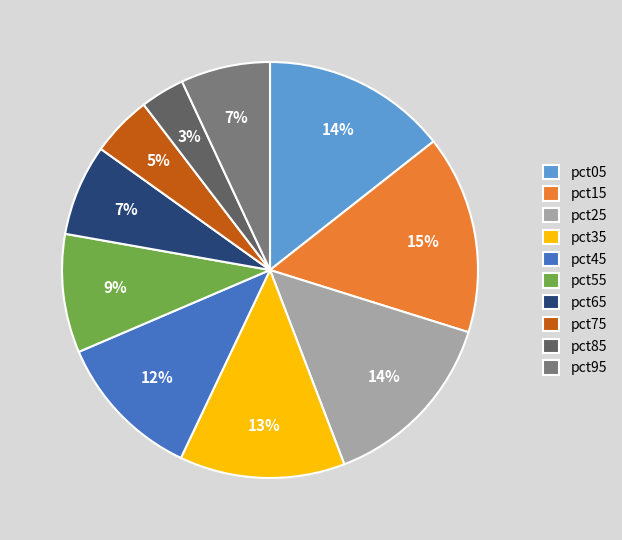

Which has a higher value, pct15 or pct65?

pct15